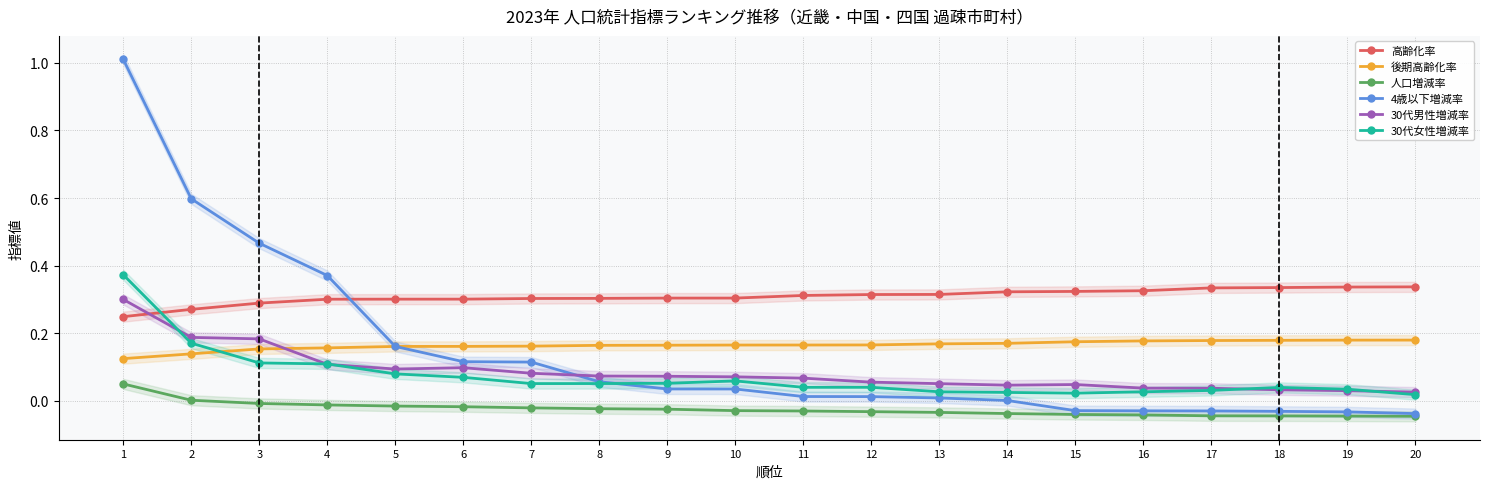

Is the value of 30代男性増減率 at 1 greater than the value of 4歳以下増減率 at 4?

No